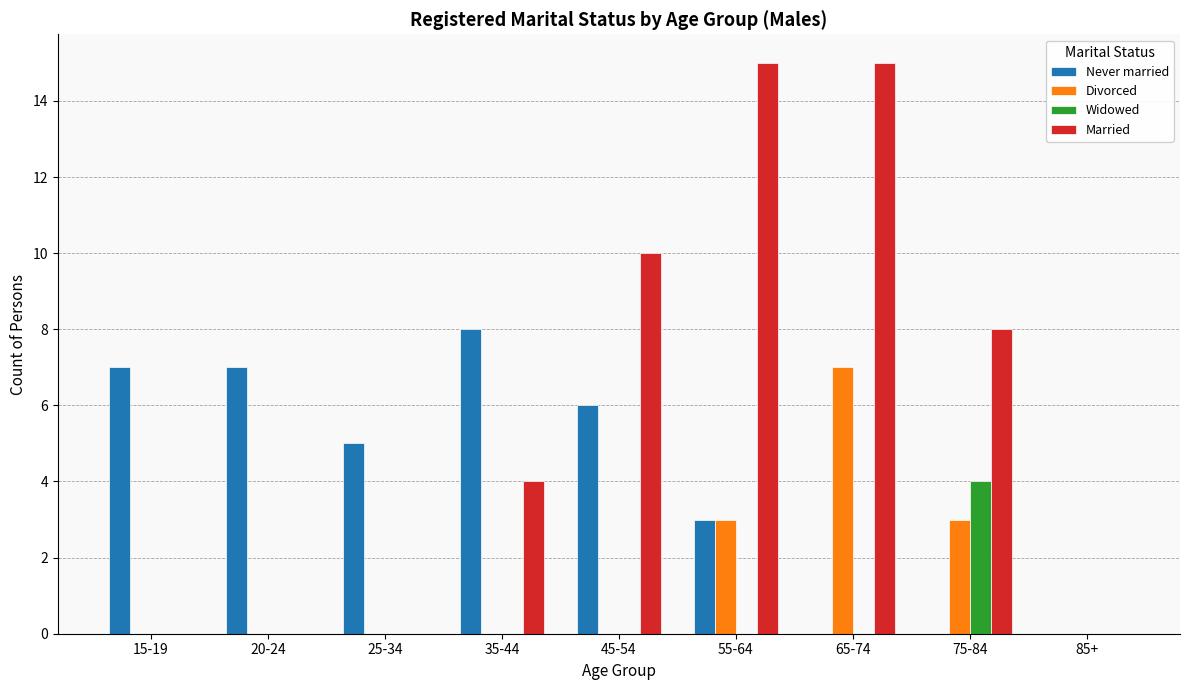

Count the number of categories in the chart.

9